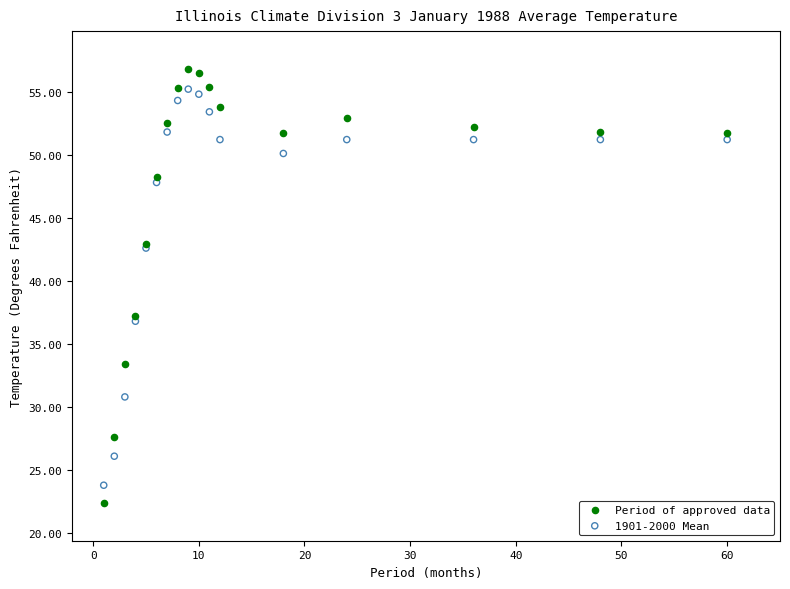

Which series has the widest spread of Y values?

Period of approved data